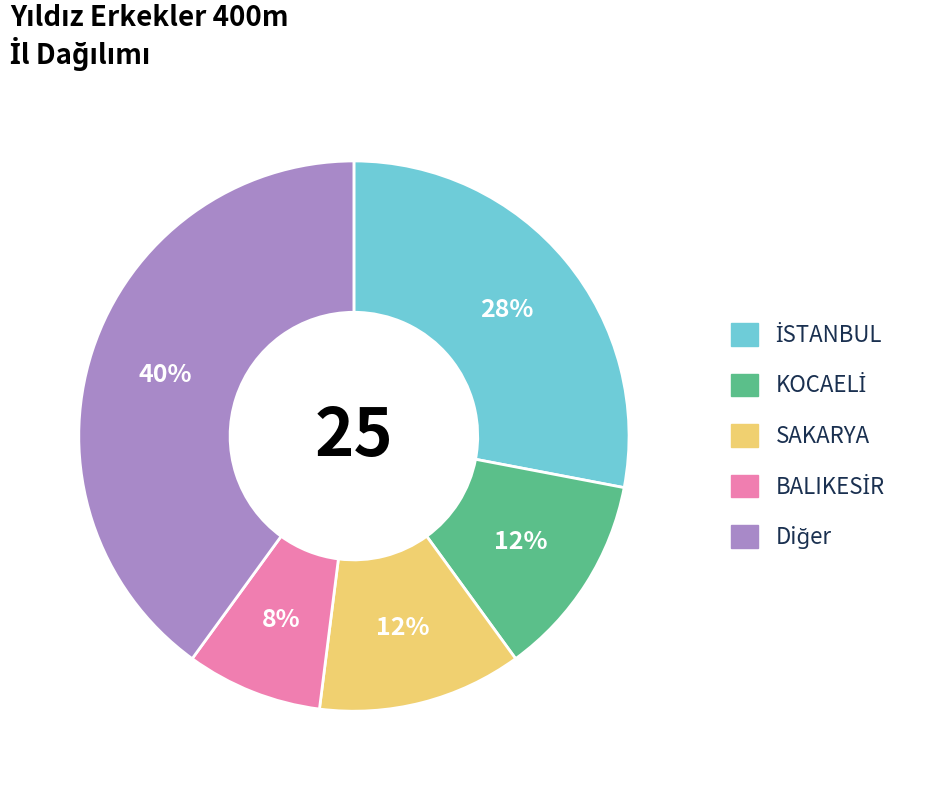

To the nearest percent, what is the difference between the largest and smallest slice percentages?

32%